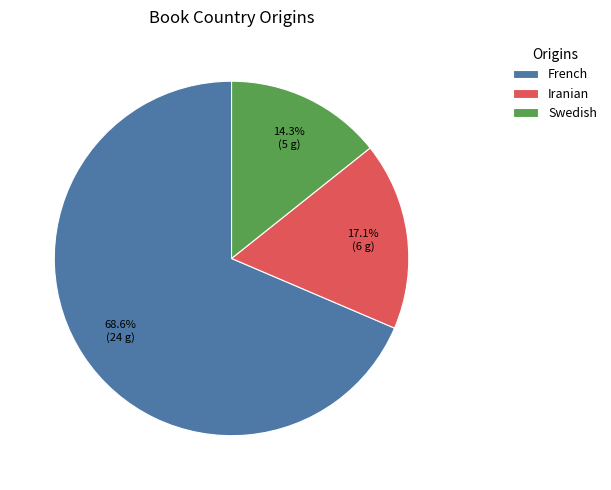

To the nearest percent, what portion does Iranian represent?

17%